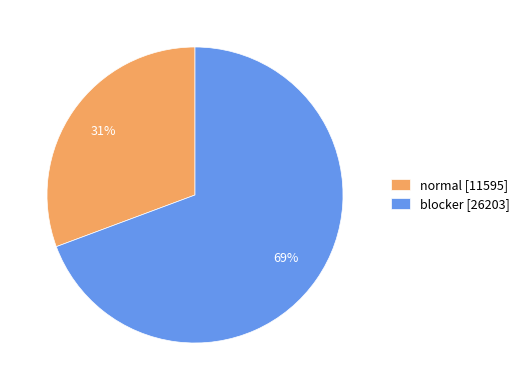

Rank the categories by value from highest to lowest.

blocker, normal